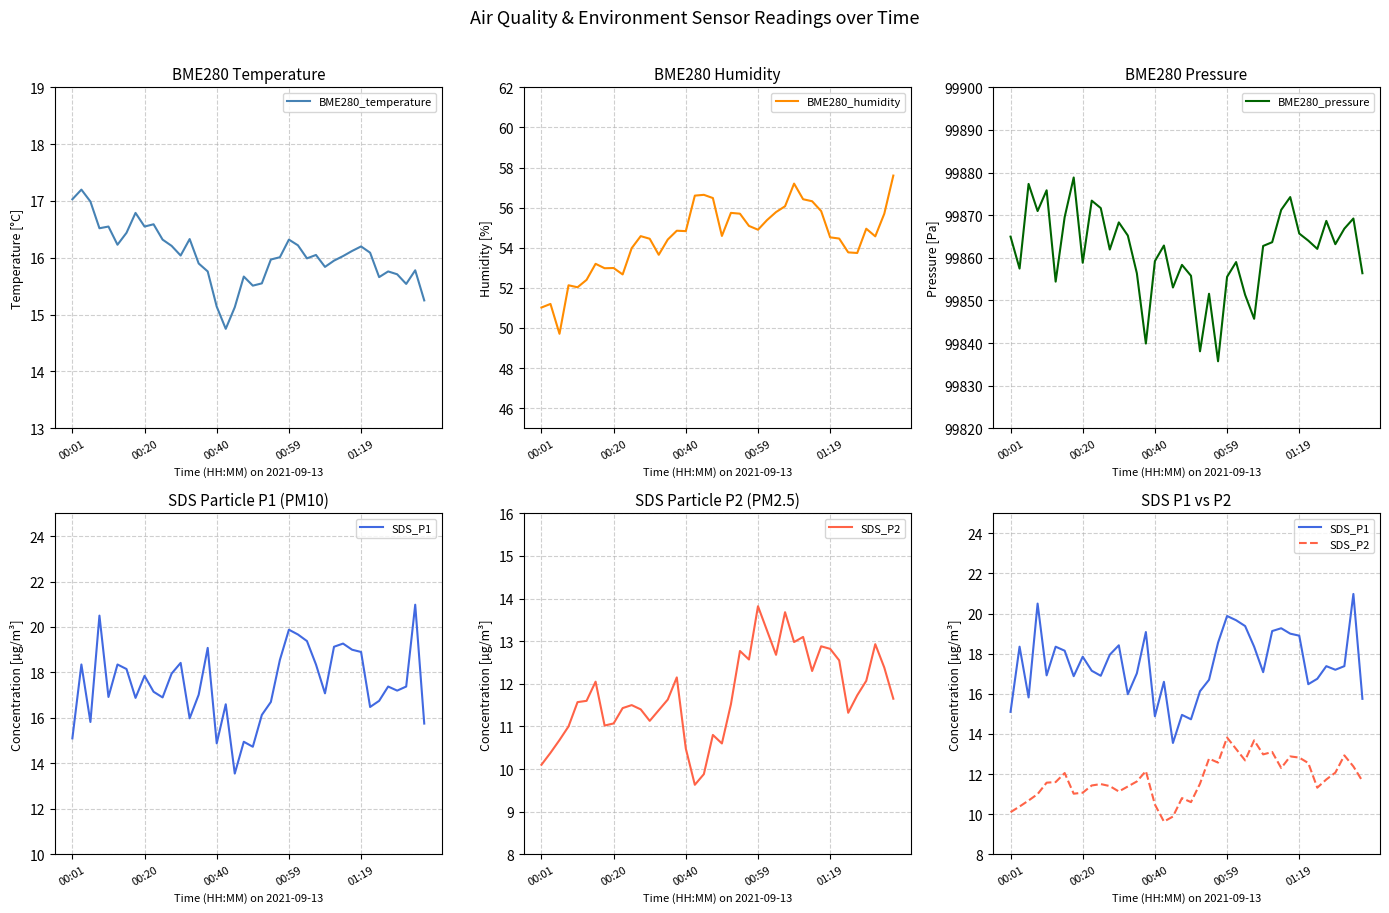

Which category has the highest value in the BME280_humidity series?

39